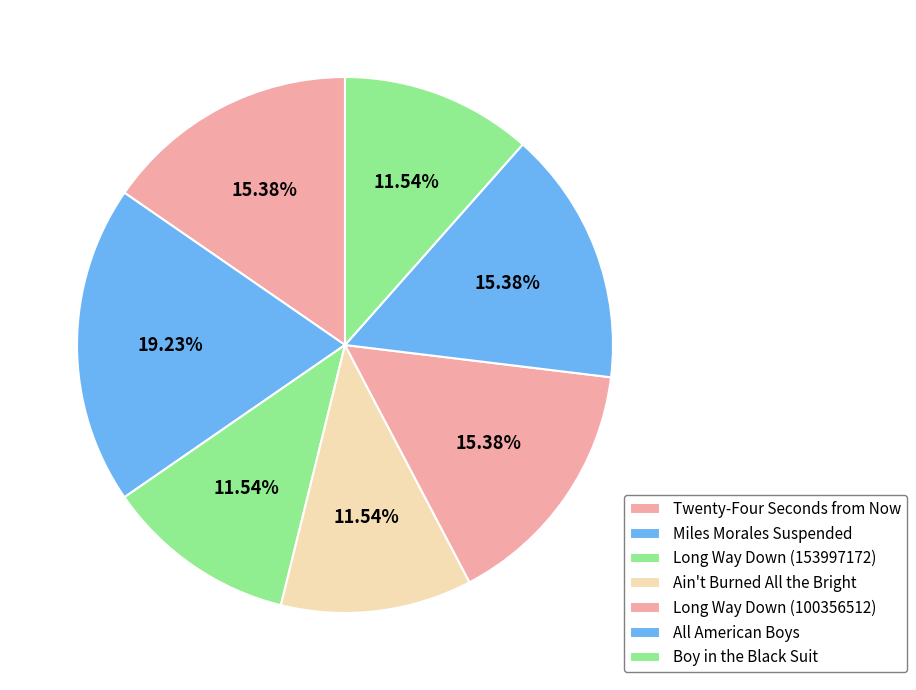

What is the smallest slice in the pie chart?

Long Way Down (153997172)